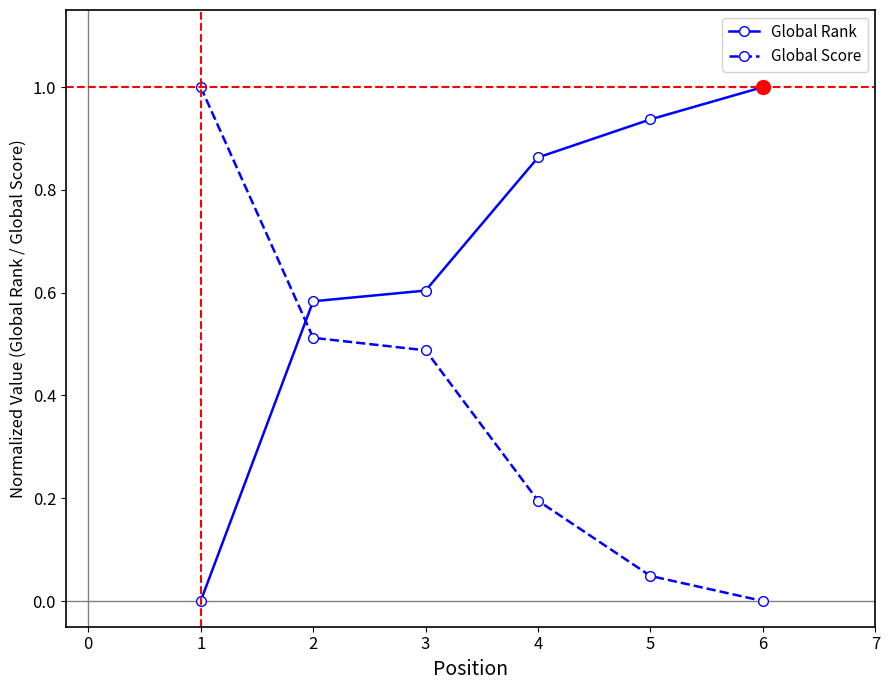

Which series has the largest total across all categories?

Global Rank